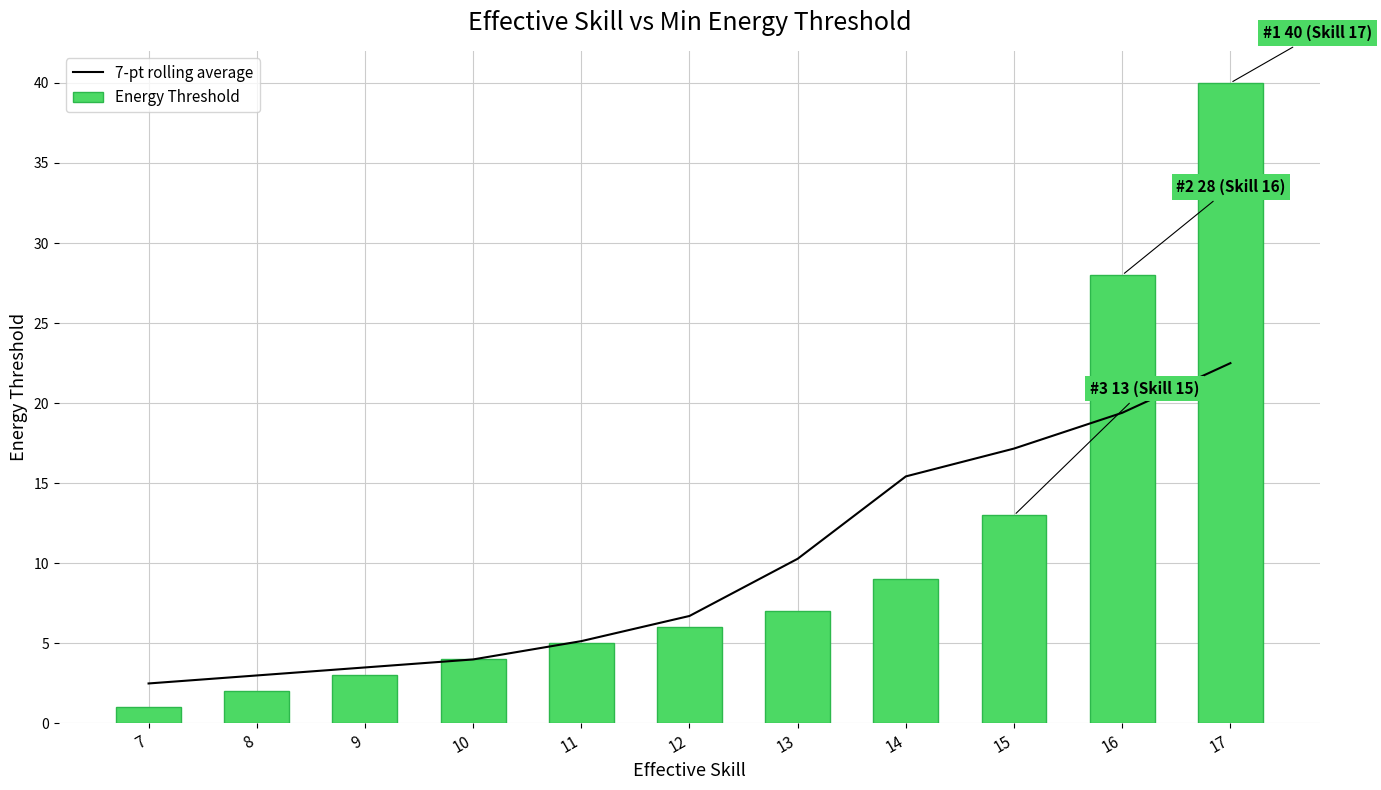

What is the value of the 7-pt rolling average bar at the 8th from the left?

15.4